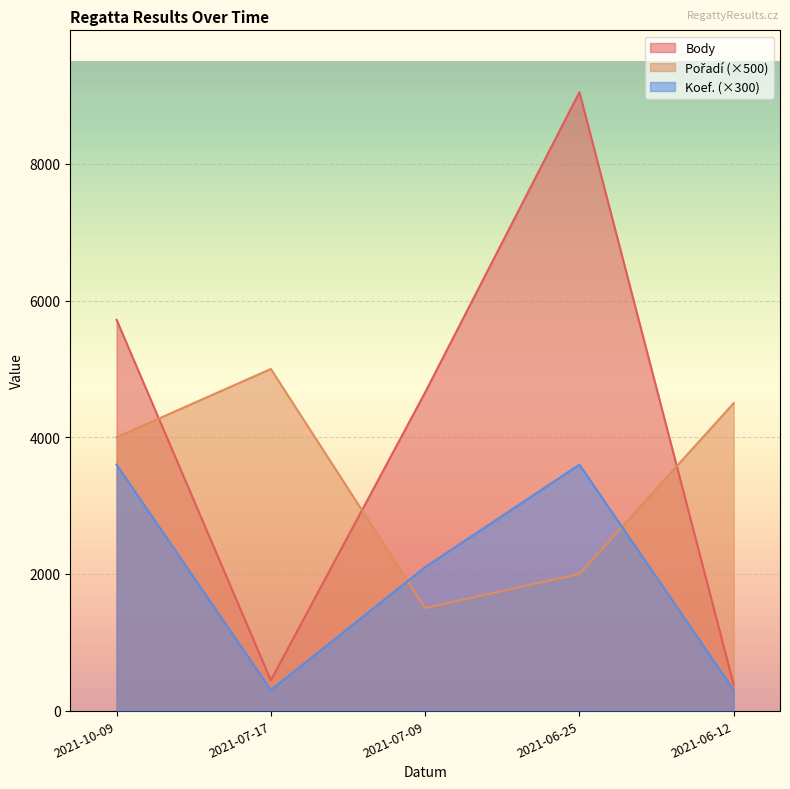

True or false: Body and Koef. cross at least once.

False